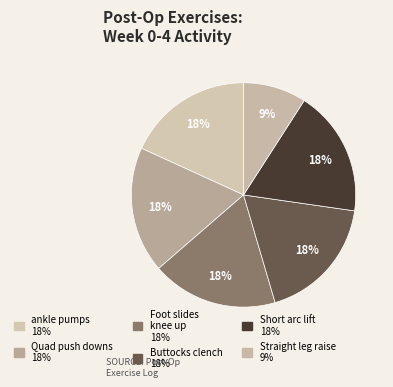

Count the number of slices in the pie.

6